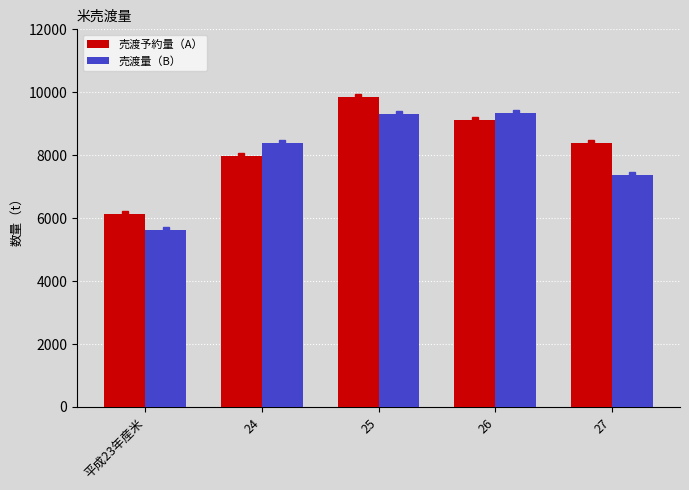

What position from the right is 平成23年産米?

5